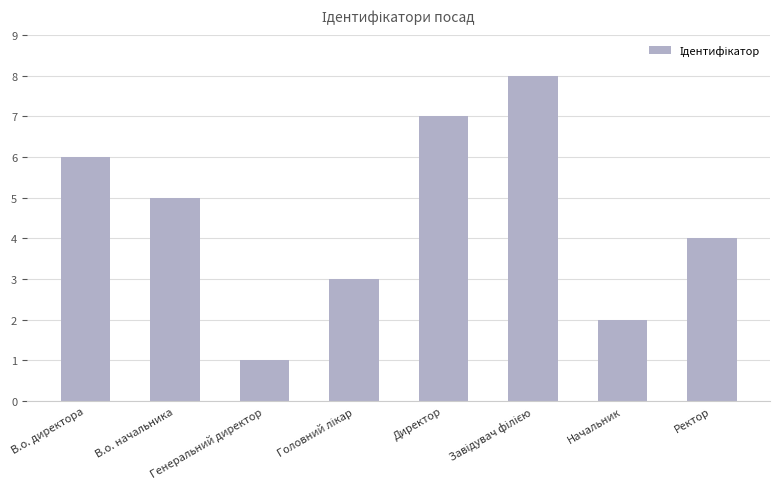

What is the approximate value at Начальник?

2